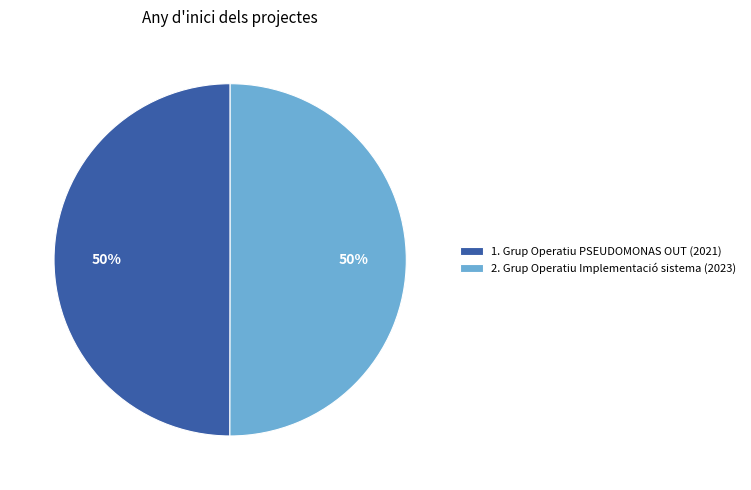

To the nearest percent, what is the average slice percentage?

50%